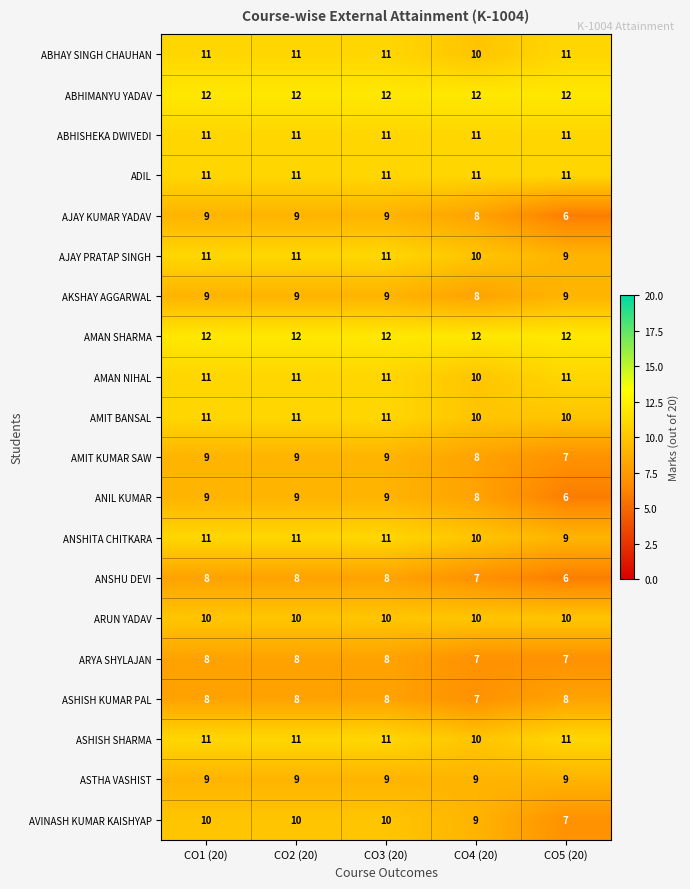

Is it true that AKSHAY AGGARWAL equals 12 at CO4 (20)?

False